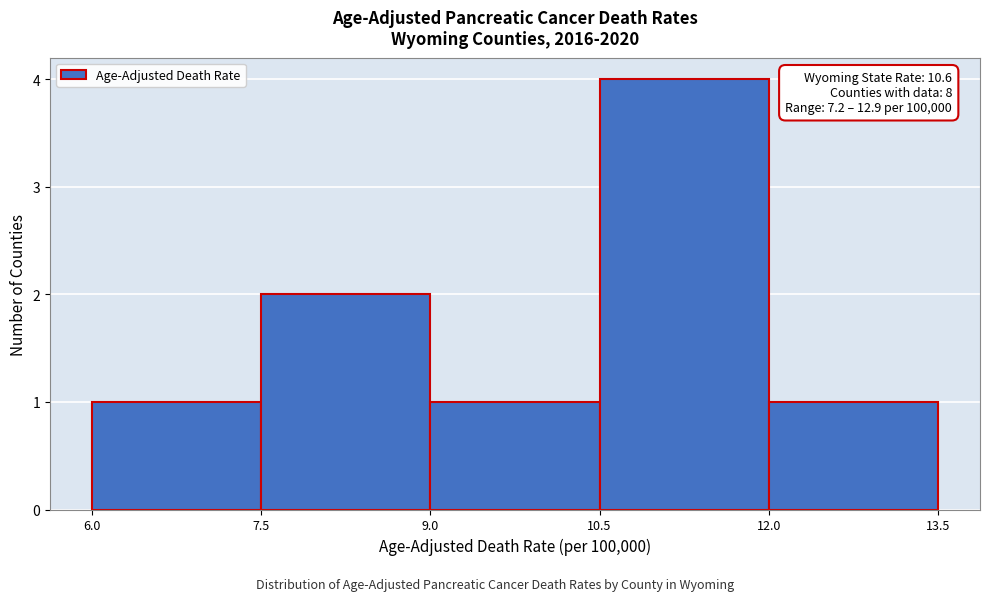

Which range on the x-axis has the tallest bar?

10.5 to 12.0